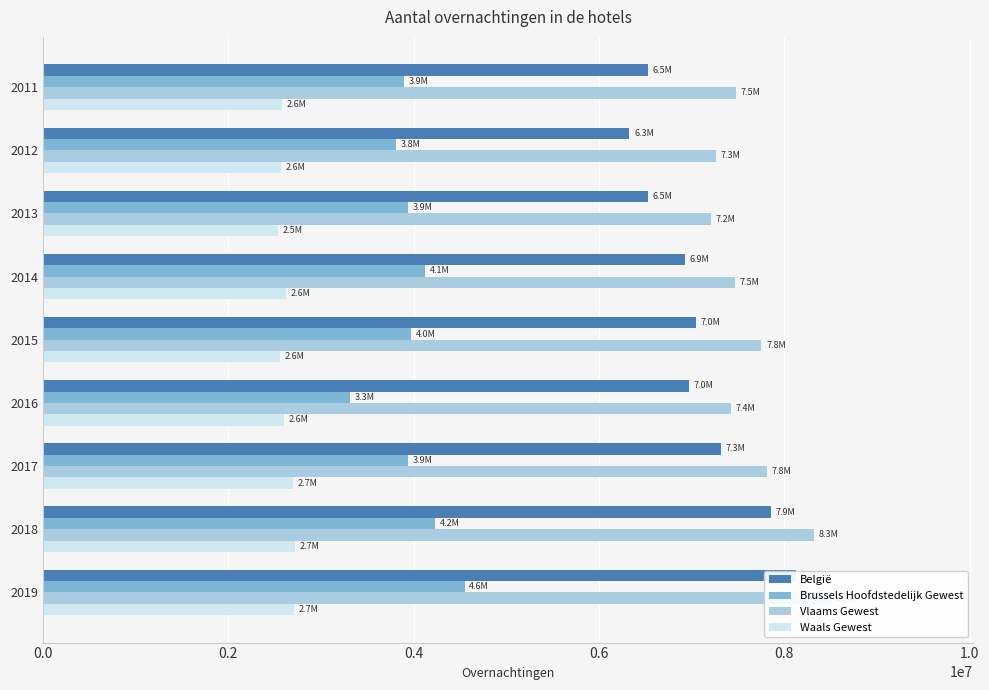

What is the maximum value shown in the chart?

8506037